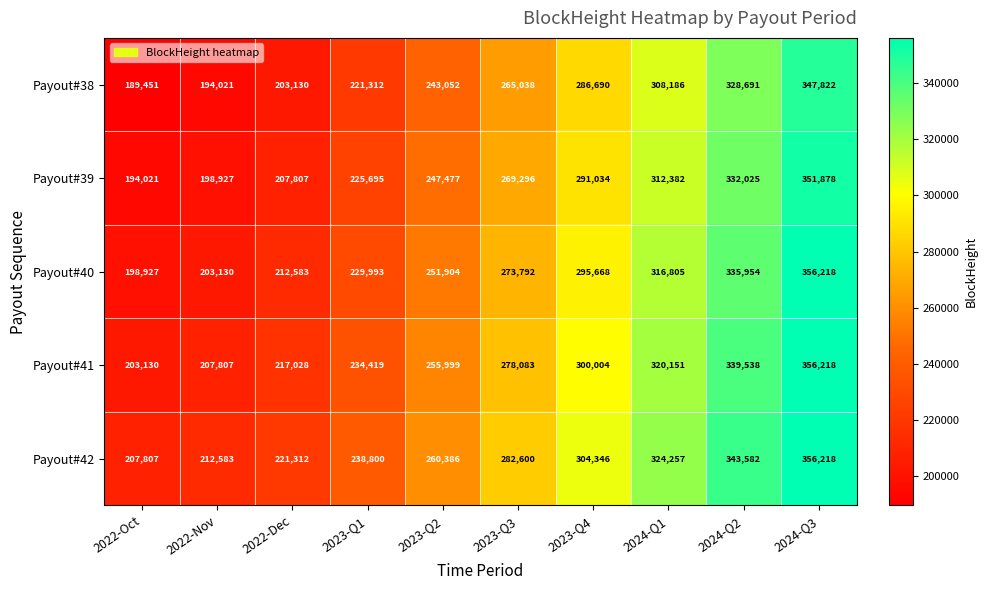

How many distinct data groups are displayed?

5